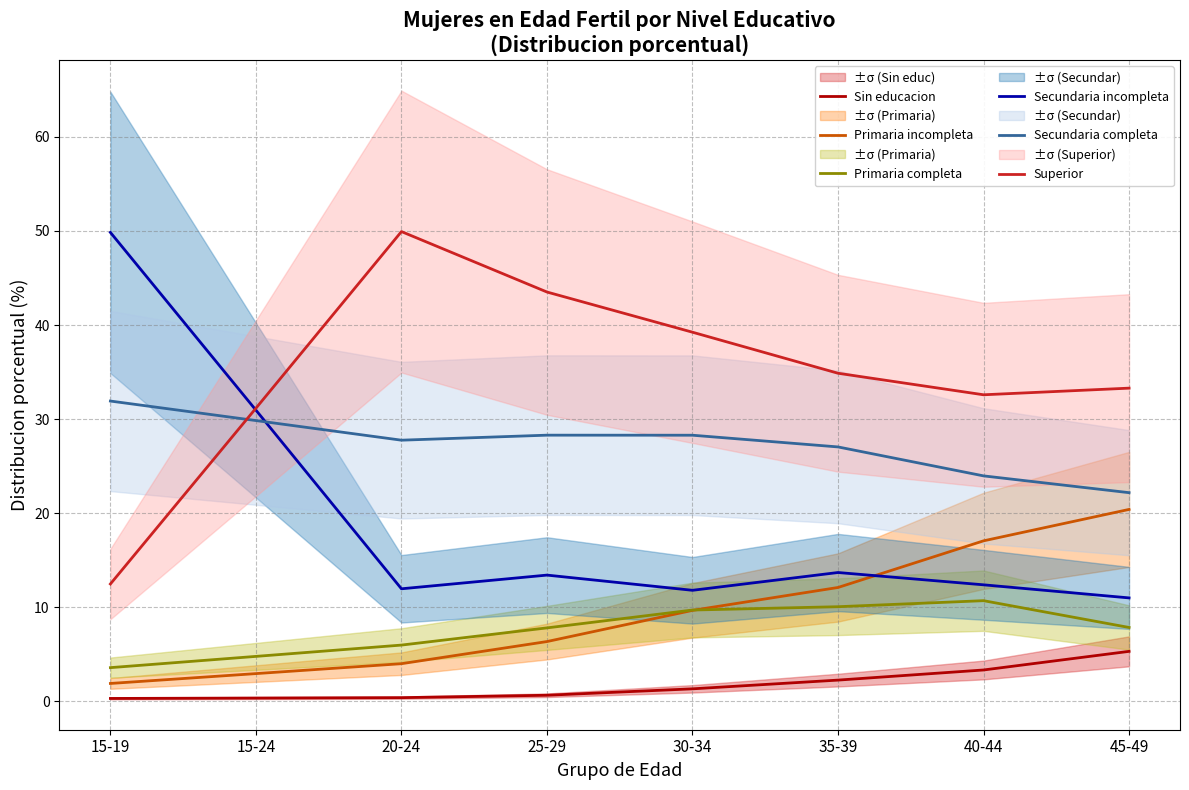

What is the spread (max minus min) of values at 45-49?

28.0